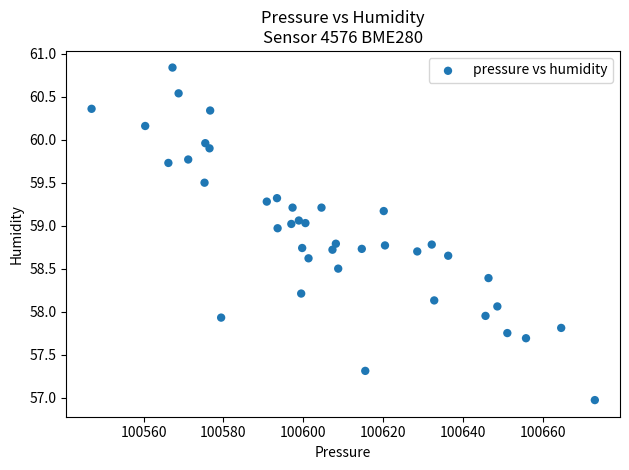

What is the range of Y values (max minus min)?

3.9